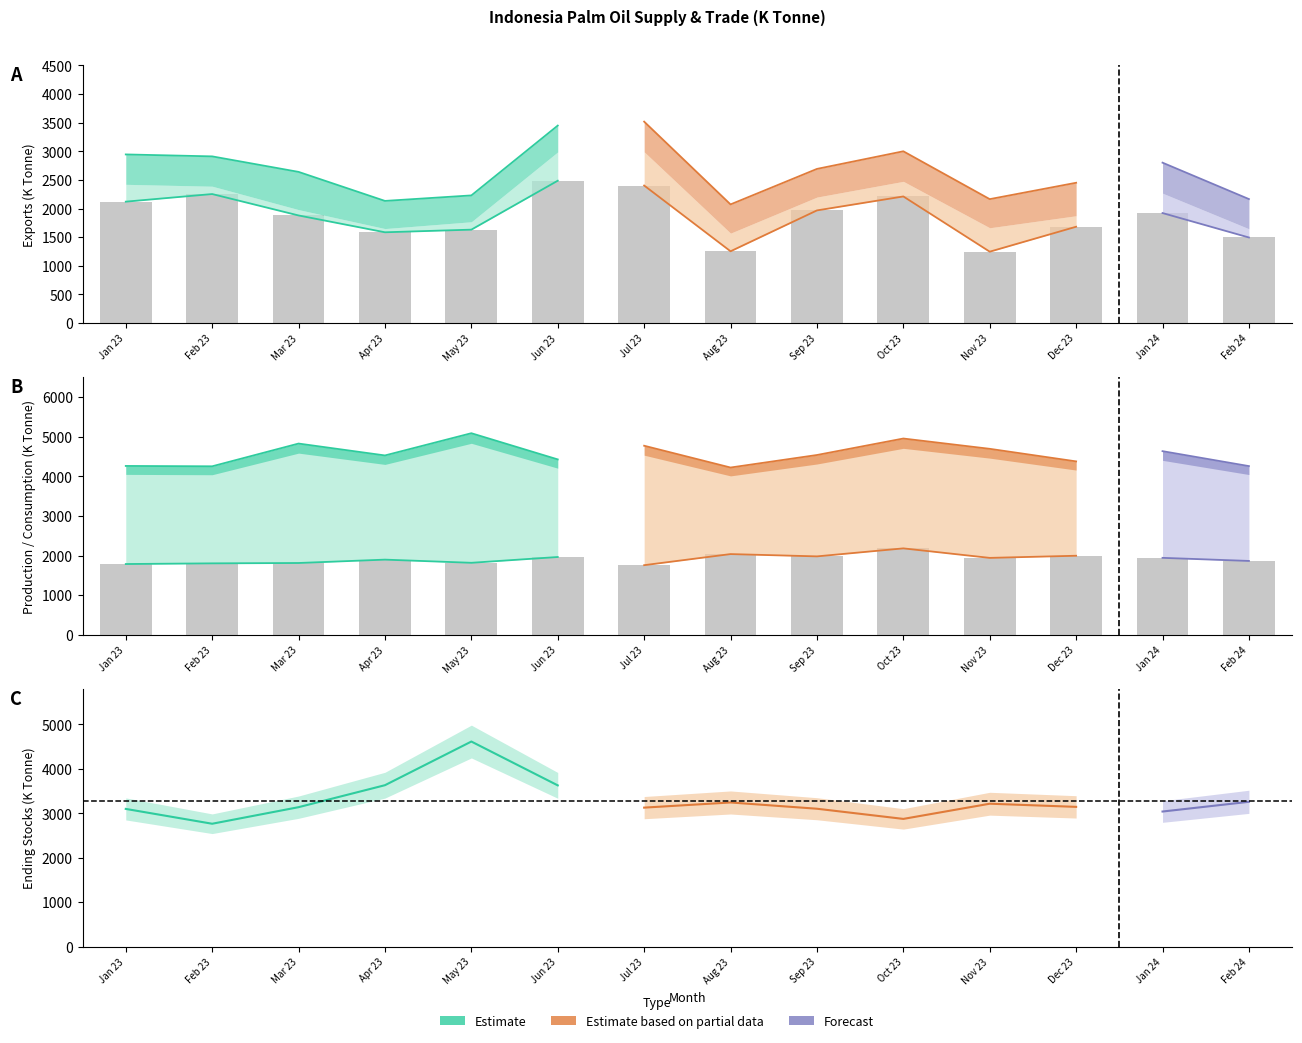

What is the spread (max minus min) of values at Nov 23?

3446